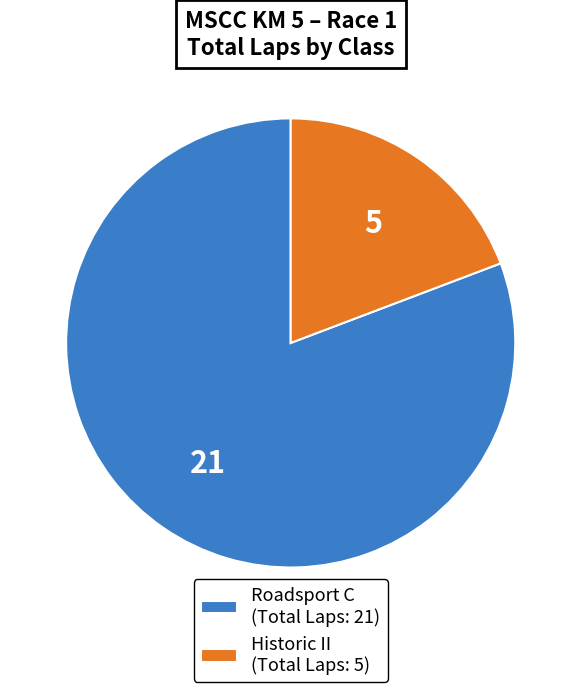

Is there any slice that represents more than half of the pie?

Yes